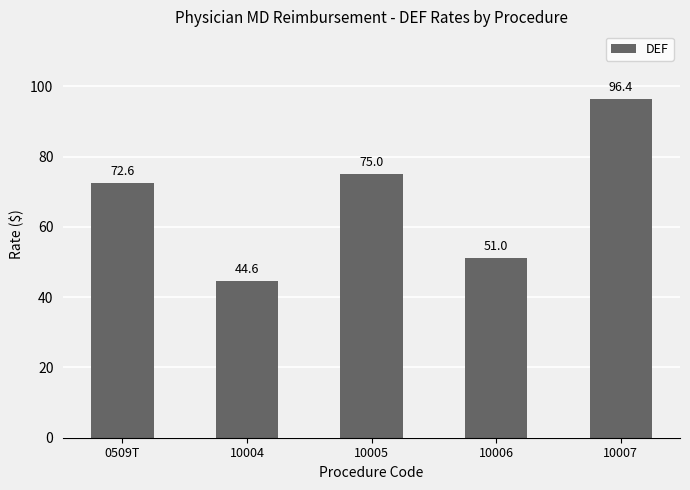

List the labels in order of value, largest first.

10007, 10005, 0509T, 10006, 10004